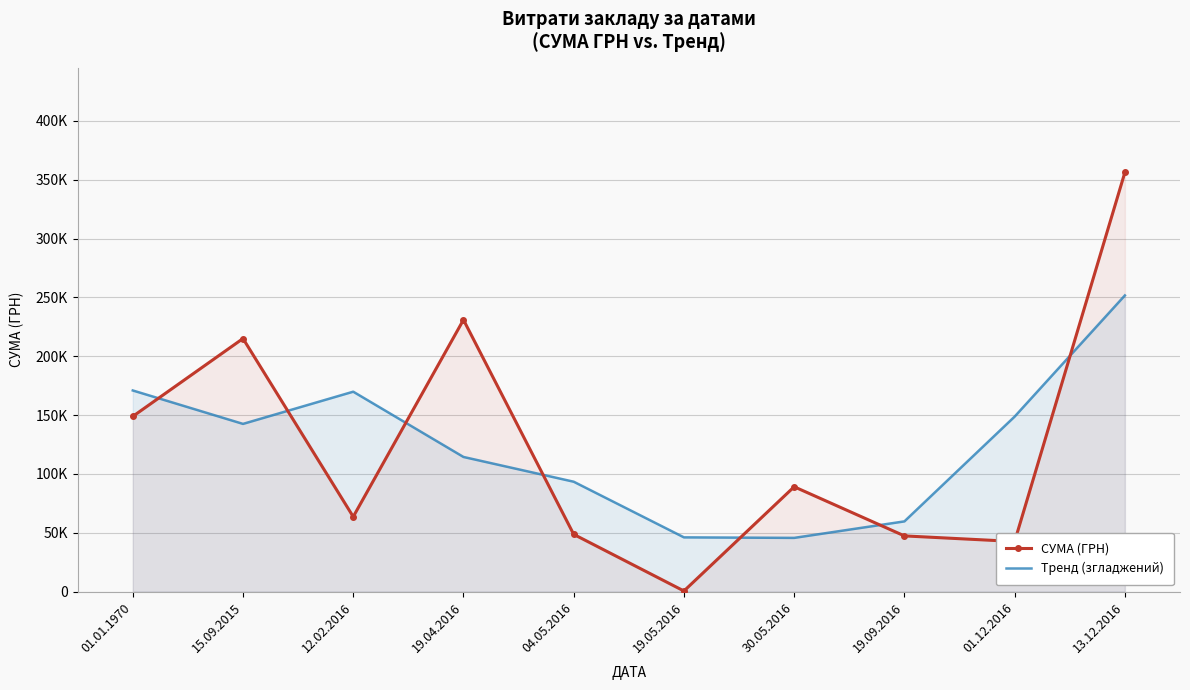

How many distinct data groups are displayed?

2